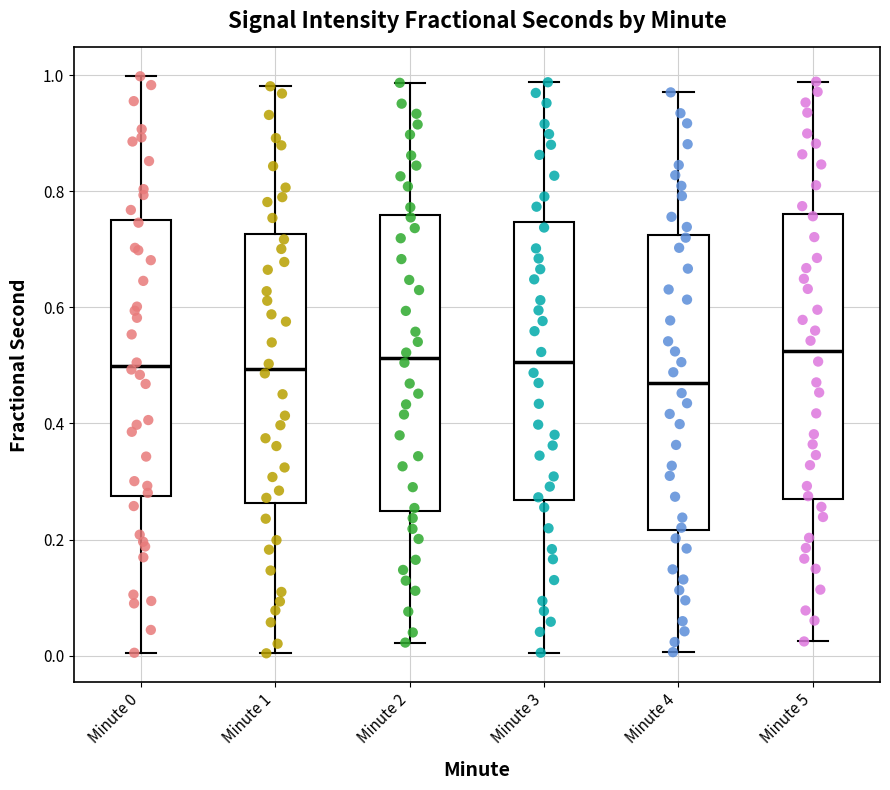

Reading left to right, read every box against the y-axis: the position of its median line, the range the box covers, and the ends of its whiskers. The values are not printed on the chart, so give them approximately, as read against the axis.

Minute 0: median 0.50, box 0.28 to 0.76, whiskers 0.00 to 1.00
Minute 1: median 0.50, box 0.26 to 0.72, whiskers 0.00 to 0.98
Minute 2: median 0.52, box 0.24 to 0.76, whiskers 0.02 to 0.98
Minute 3: median 0.50, box 0.26 to 0.74, whiskers 0.00 to 0.98
Minute 4: median 0.48, box 0.22 to 0.72, whiskers 0.00 to 0.98
Minute 5: median 0.52, box 0.28 to 0.76, whiskers 0.02 to 0.98